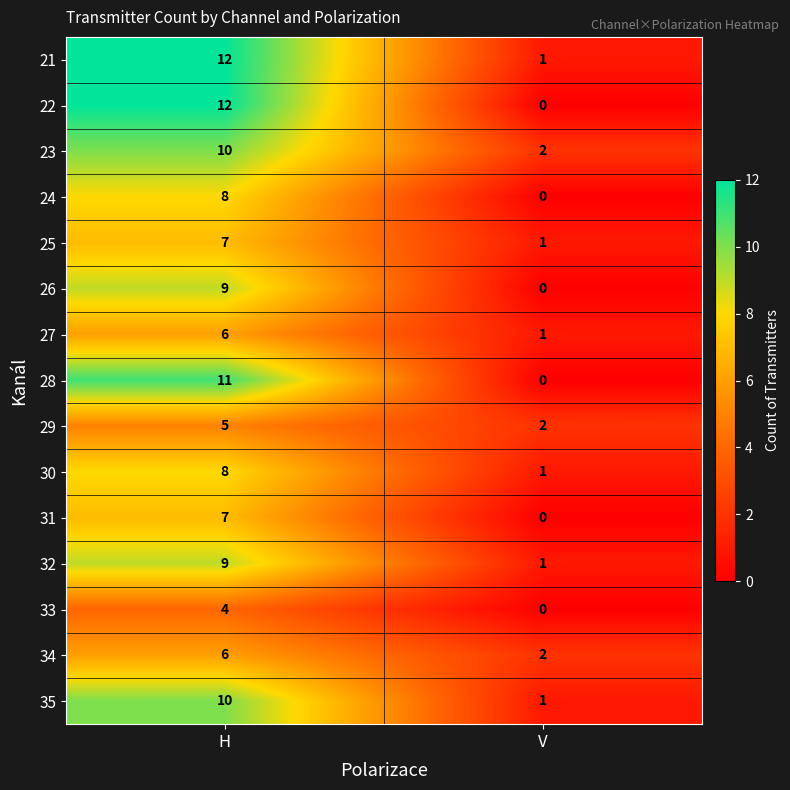

True or false: 25 has a value of 7 at H.

True